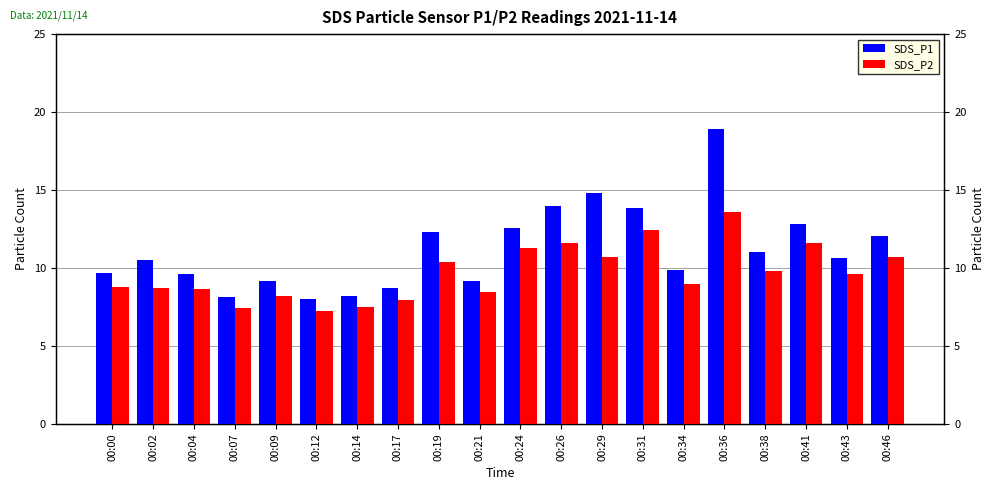

Where does the SDS_P2 series first go above 9?

00:19